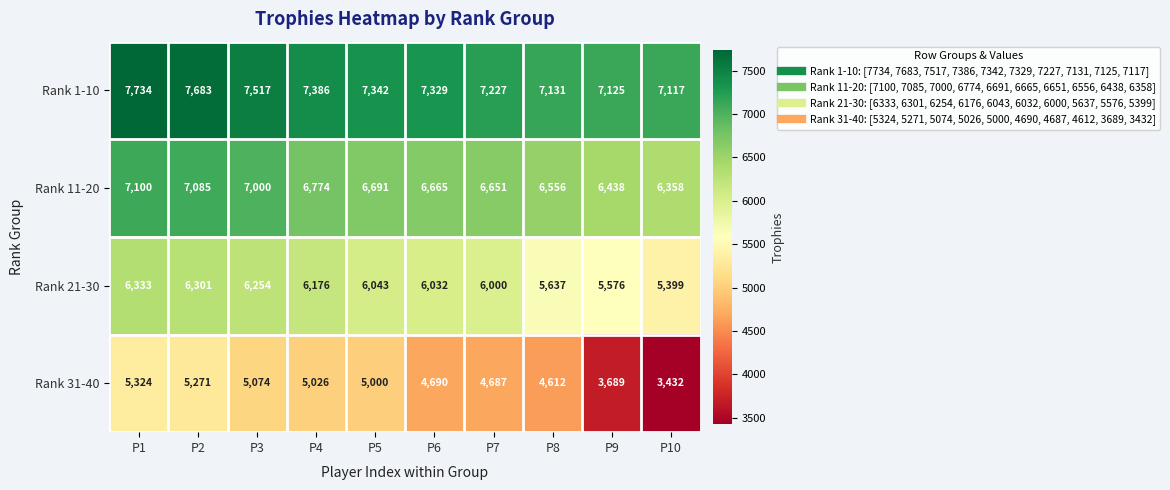

How many data points in Rank 31-40 are less than 5000?

5